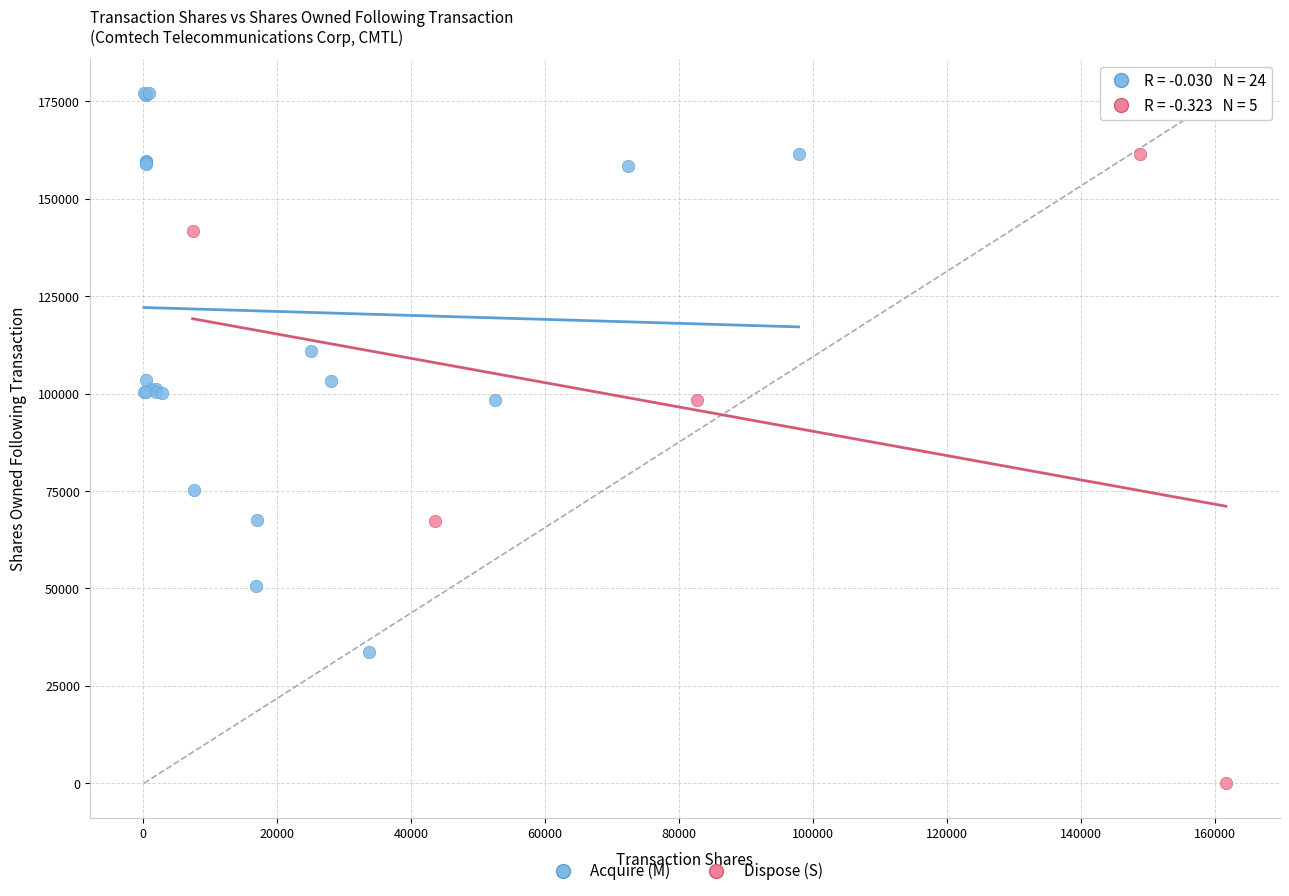

Which series reaches the maximum Y coordinate?

Acquire (M)